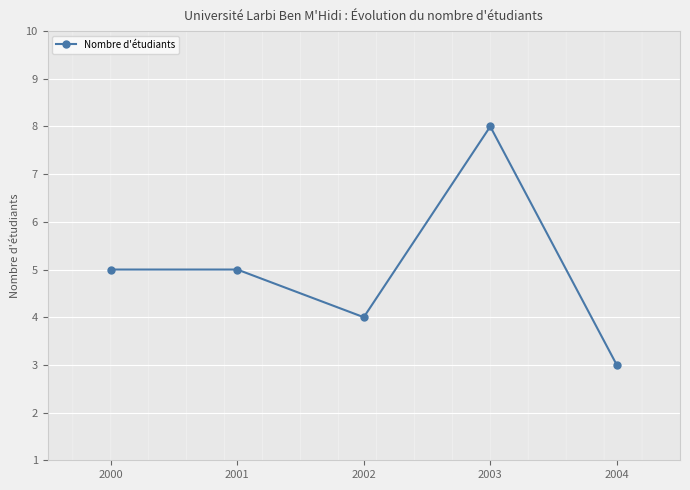

What is the approximate value at 2001?

5